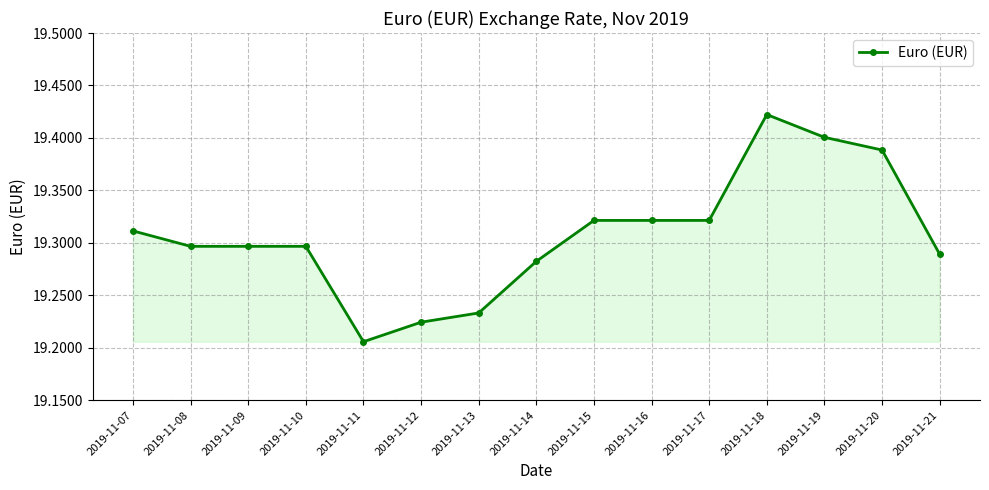

Is it true that the value at 2019-11-20 is 19.4?

True